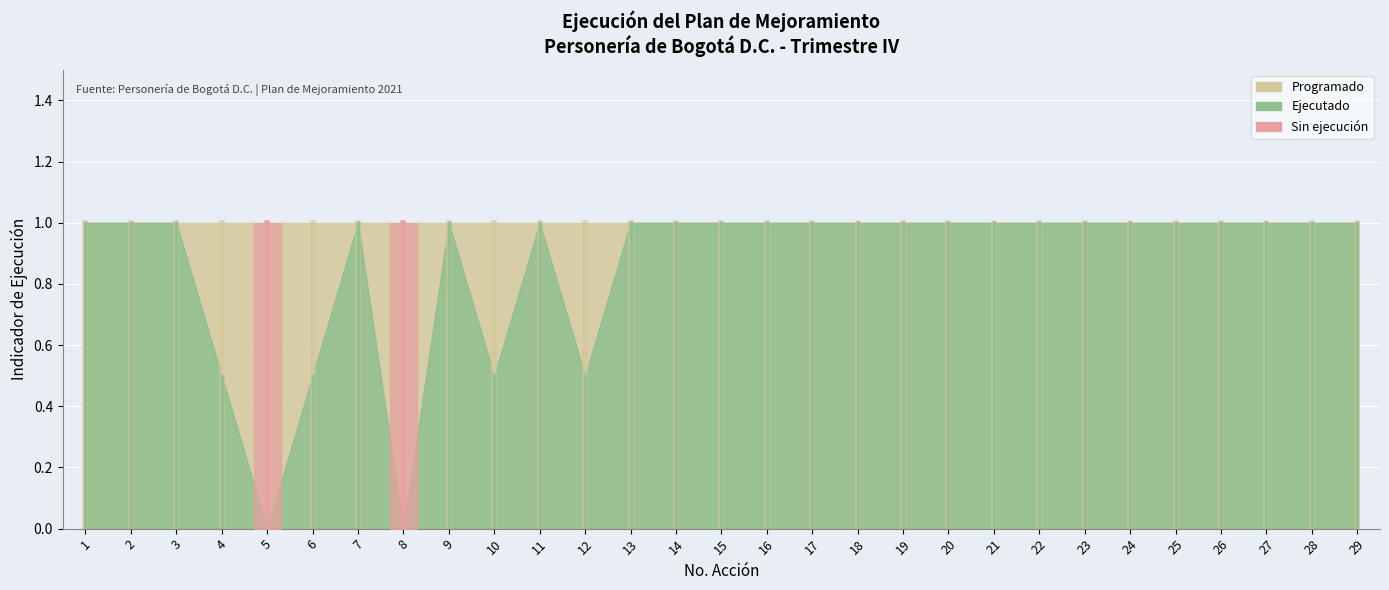

What is the maximum value shown in the chart?

1.0